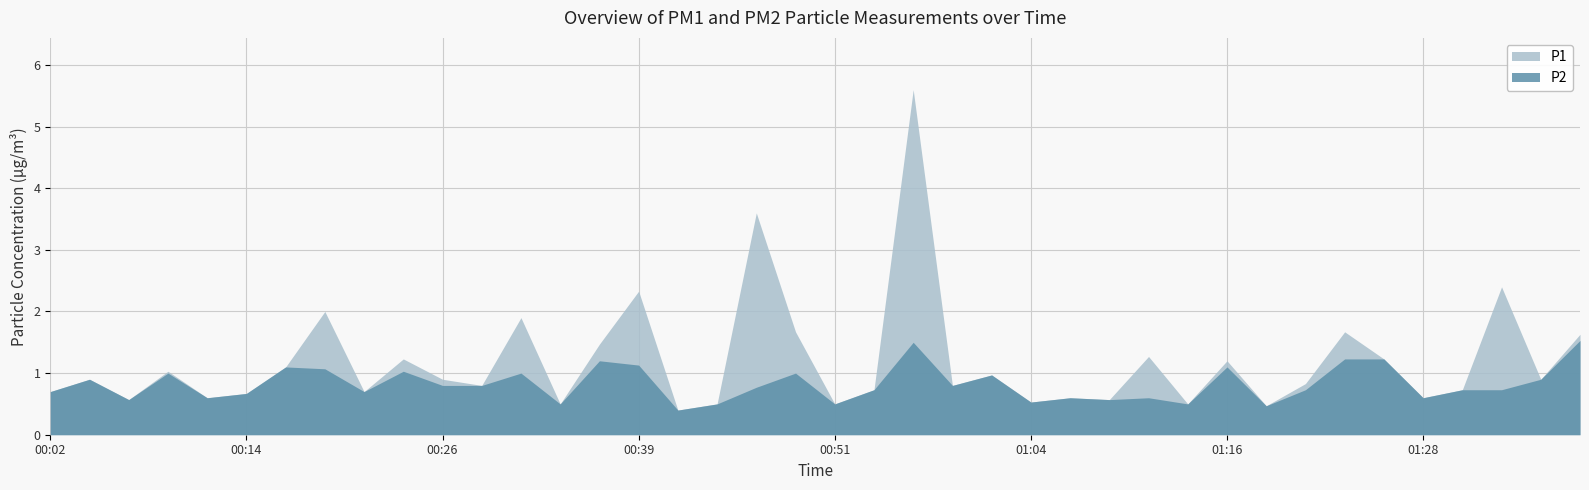

Reading right to left, extract all data points from this chart.

P1: 1.6	0.9	2.4	0.7	0.6	1.2	1.7	0.8	0.5	1.2	0.5	1.3	0.6	0.6	0.5	1.0	0.8	5.6	0.7	0.5	1.7	3.6	0.5	0.4	2.3	1.5	0.5	1.9	0.8	0.9	1.2	0.7	2.0	1.1	0.7	0.6	1.0	0.6	0.9	0.7
P2: 1.5	0.9	0.7	0.7	0.6	1.2	1.2	0.7	0.5	1.1	0.5	0.6	0.6	0.6	0.5	1.0	0.8	1.5	0.7	0.5	1.0	0.8	0.5	0.4	1.1	1.2	0.5	1.0	0.8	0.8	1.0	0.7	1.1	1.1	0.7	0.6	1.0	0.6	0.9	0.7